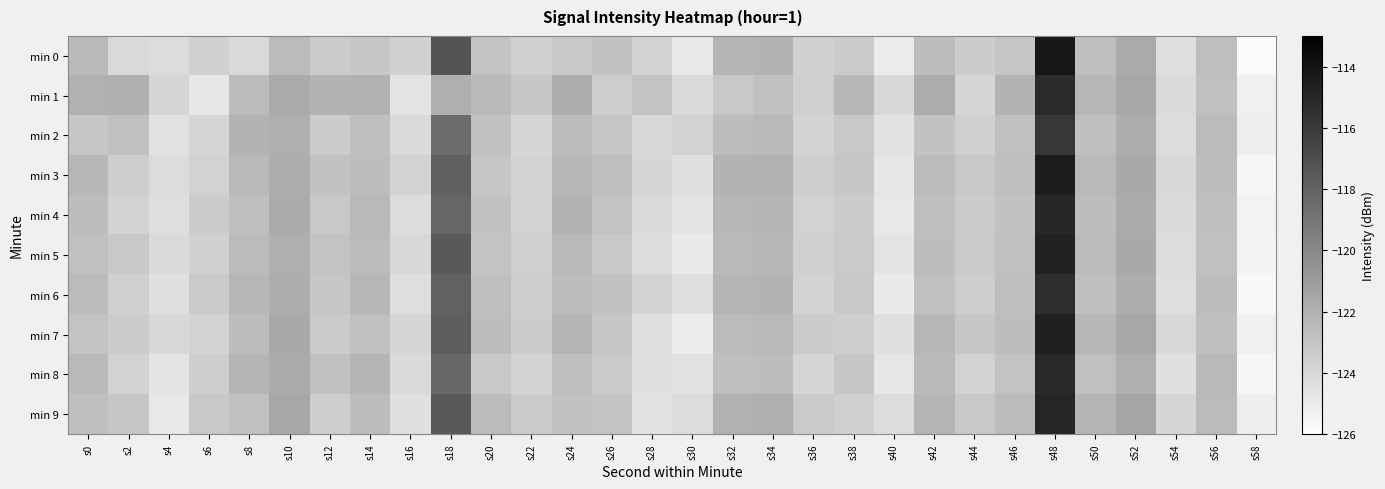

Reading left to right, list all the values displayed in this chart.

min 0: s0=-122.5	s2=-124.1	s4=-124.2	s6=-123.7	s8=-124.1	s10=-122.5	s12=-123.3	s14=-123.1	s16=-123.6	s18=-117.3	s20=-123.0	s22=-123.7	s24=-123.2	s26=-122.9	s28=-123.8	s30=-124.8	s32=-122.2	s34=-122.2	s36=-123.7	s38=-123.3	s40=-125.0	s42=-122.6	s44=-123.4	s46=-123.0	s48=-114.1	s50=-122.7	s52=-121.7	s54=-124.3	s56=-122.7	s58=-125.8
min 1: s0=-122.0	s2=-122.0	s4=-123.9	s6=-124.8	s8=-122.6	s10=-121.6	s12=-122.2	s14=-122.0	s16=-124.5	s18=-121.9	s20=-122.4	s22=-123.1	s24=-121.9	s26=-123.4	s28=-123.0	s30=-124.1	s32=-123.2	s34=-122.8	s36=-123.5	s38=-122.3	s40=-124.0	s42=-121.8	s44=-123.9	s46=-122.2	s48=-115.2	s50=-122.3	s52=-121.5	s54=-124.1	s56=-122.8	s58=-125.2
min 2: s0=-123.1	s2=-122.8	s4=-124.5	s6=-123.9	s8=-122.1	s10=-121.9	s12=-123.4	s14=-122.7	s16=-124.1	s18=-118.5	s20=-122.8	s22=-123.9	s24=-122.5	s26=-123.1	s28=-124.0	s30=-123.7	s32=-122.6	s34=-122.4	s36=-123.8	s38=-123.2	s40=-124.5	s42=-122.9	s44=-123.6	s46=-122.8	s48=-115.8	s50=-122.7	s52=-121.8	s54=-124.2	s56=-122.5	s58=-125.1
min 3: s0=-122.3	s2=-123.5	s4=-124.2	s6=-123.7	s8=-122.4	s10=-121.8	s12=-122.9	s14=-122.6	s16=-123.8	s18=-117.9	s20=-123.1	s22=-123.8	s24=-122.3	s26=-122.7	s28=-123.9	s30=-124.4	s32=-122.1	s34=-122.0	s36=-123.5	s38=-123.1	s40=-124.7	s42=-122.5	s44=-123.2	s46=-122.7	s48=-114.5	s50=-122.4	s52=-121.6	s54=-124.0	s56=-122.6	s58=-125.5
min 4: s0=-122.6	s2=-123.8	s4=-124.3	s6=-123.4	s8=-122.7	s10=-121.7	s12=-123.2	s14=-122.4	s16=-124.2	s18=-118.2	s20=-122.9	s22=-123.7	s24=-122.1	s26=-123.0	s28=-124.1	s30=-124.6	s32=-122.3	s34=-122.2	s36=-123.7	s38=-123.4	s40=-124.8	s42=-122.7	s44=-123.4	s46=-122.9	s48=-115.0	s50=-122.6	s52=-121.7	s54=-124.1	s56=-122.7	s58=-125.3
min 5: s0=-122.8	s2=-123.2	s4=-124.1	s6=-123.6	s8=-122.5	s10=-121.9	s12=-123.0	s14=-122.5	s16=-124.0	s18=-117.6	s20=-123.0	s22=-123.6	s24=-122.4	s26=-123.2	s28=-124.2	s30=-124.9	s32=-122.4	s34=-122.3	s36=-123.6	s38=-123.3	s40=-124.6	s42=-122.6	s44=-123.3	s46=-122.8	s48=-114.8	s50=-122.5	s52=-121.6	s54=-124.2	s56=-122.8	s58=-125.4
min 6: s0=-122.5	s2=-123.6	s4=-124.4	s6=-123.3	s8=-122.3	s10=-121.8	s12=-123.1	s14=-122.3	s16=-124.3	s18=-118.0	s20=-122.7	s22=-123.5	s24=-122.6	s26=-122.9	s28=-123.8	s30=-124.3	s32=-122.2	s34=-122.1	s36=-123.8	s38=-123.2	s40=-124.9	s42=-122.8	s44=-123.5	s46=-122.7	s48=-115.3	s50=-122.7	s52=-121.8	s54=-124.3	s56=-122.6	s58=-125.6
min 7: s0=-123.0	s2=-123.4	s4=-124.0	s6=-123.8	s8=-122.6	s10=-121.6	s12=-123.3	s14=-122.8	s16=-123.9	s18=-117.8	s20=-122.6	s22=-123.4	s24=-122.2	s26=-123.1	s28=-124.3	s30=-125.0	s32=-122.5	s34=-122.4	s36=-123.4	s38=-123.5	s40=-124.4	s42=-122.3	s44=-123.1	s46=-122.6	s48=-114.6	s50=-122.3	s52=-121.5	s54=-124.0	s56=-122.7	s58=-125.2
min 8: s0=-122.4	s2=-123.7	s4=-124.6	s6=-123.5	s8=-122.2	s10=-121.7	s12=-122.8	s14=-122.2	s16=-124.1	s18=-118.3	s20=-123.2	s22=-123.8	s24=-122.7	s26=-123.3	s28=-124.4	s30=-124.5	s32=-122.7	s34=-122.6	s36=-123.9	s38=-123.1	s40=-124.7	s42=-122.4	s44=-123.7	s46=-123.0	s48=-115.1	s50=-122.8	s52=-121.9	s54=-124.4	s56=-122.4	s58=-125.5
min 9: s0=-122.7	s2=-123.1	s4=-124.8	s6=-123.2	s8=-122.8	s10=-121.5	s12=-123.5	s14=-122.6	s16=-124.4	s18=-117.5	s20=-122.5	s22=-123.3	s24=-122.9	s26=-123.0	s28=-124.5	s30=-124.2	s32=-122.0	s34=-121.9	s36=-123.3	s38=-123.6	s40=-124.2	s42=-122.2	s44=-123.2	s46=-122.5	s48=-114.9	s50=-122.2	s52=-121.4	s54=-123.9	s56=-122.5	s58=-125.1